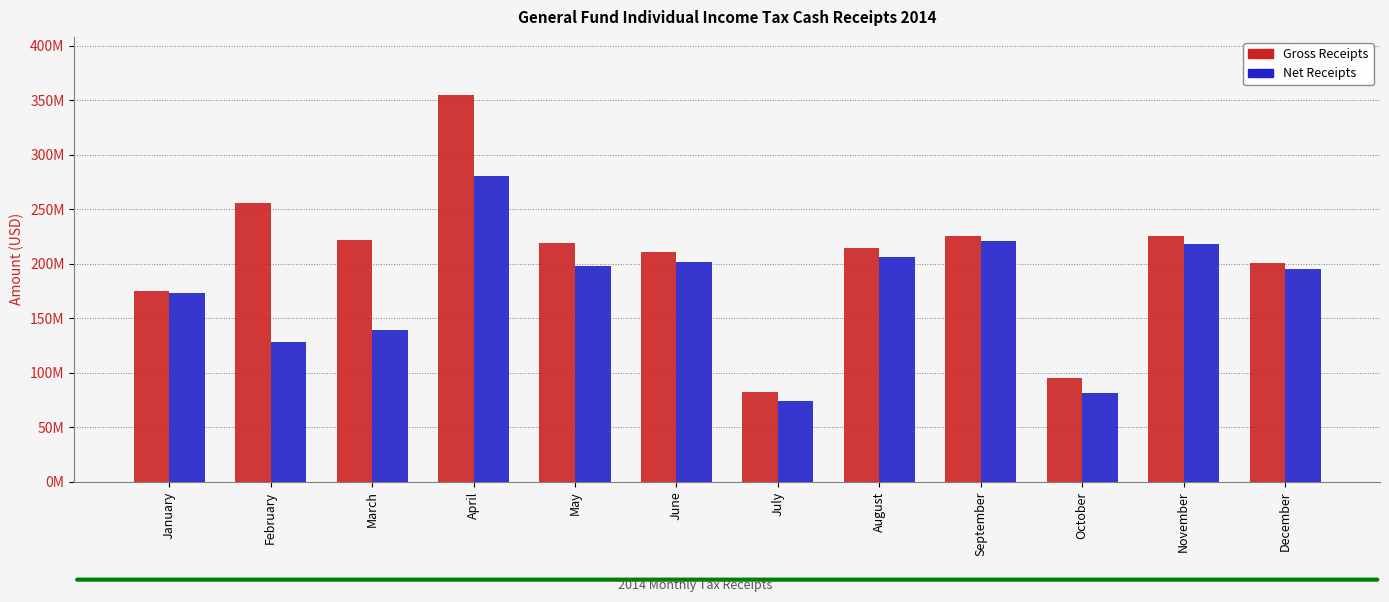

Reading left to right, transcribe all the data shown in this chart.

Gross Receipts: 175433252.8	255941053.0	221340170.2	354868455.6	219342209.1	211227173.0	82155144.9	214832801.7	225636396.7	95096370.9	225243504.5	200484250.0
Net Receipts: 173142177.4	127989684.4	139480255.7	280310980.8	197925758.4	202040954.0	74112689.4	206524864.5	220661047.2	81405852.3	217719633.1	195038491.0